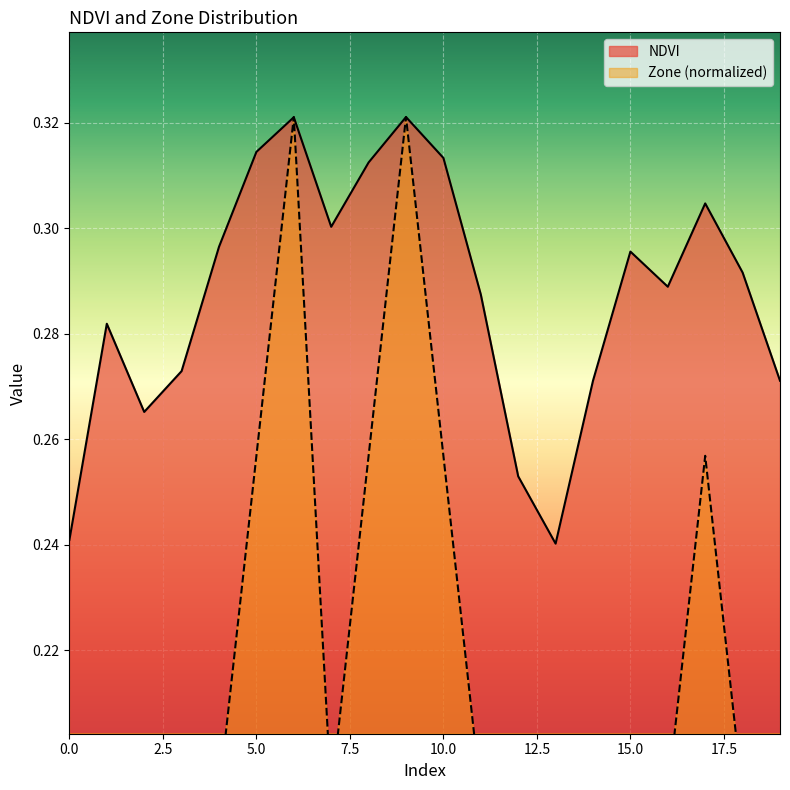

True or false: NDVI has a value of 0.2 at 9.

False